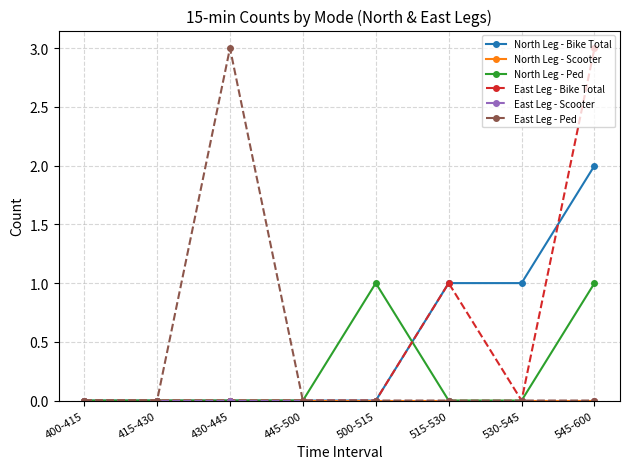

Between 500-515 and 530-545, which series saw the biggest shift?

North Leg - Bike Total